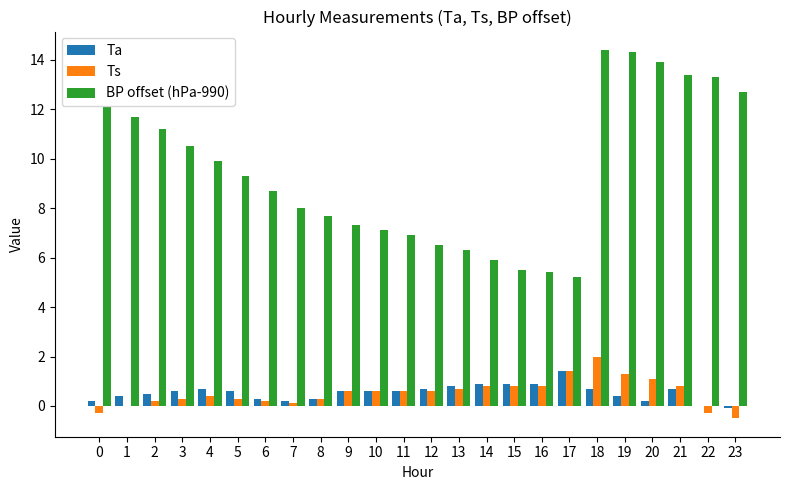

Reading left to right, what are all the values shown in this chart?

Ta: 0.2	0.4	0.5	0.6	0.7	0.6	0.3	0.2	0.3	0.6	0.6	0.6	0.7	0.8	0.9	0.9	0.9	1.4	0.7	0.4	0.2	0.7	0.0	-0.1
Ts: -0.3	0.0	0.2	0.3	0.4	0.3	0.2	0.1	0.3	0.6	0.6	0.6	0.6	0.7	0.8	0.8	0.8	1.4	2.0	1.3	1.1	0.8	-0.3	-0.5
BP offset (hPa-990): 12.1	11.7	11.2	10.5	9.9	9.3	8.7	8.0	7.7	7.3	7.1	6.9	6.5	6.3	5.9	5.5	5.4	5.2	14.4	14.3	13.9	13.4	13.3	12.7